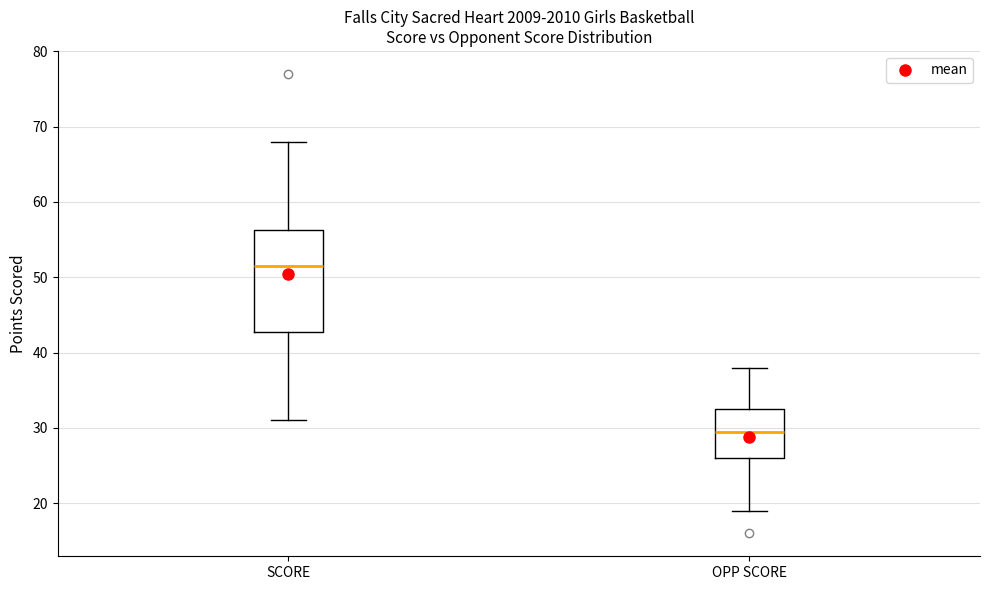

Which box has the highest median line?

SCORE